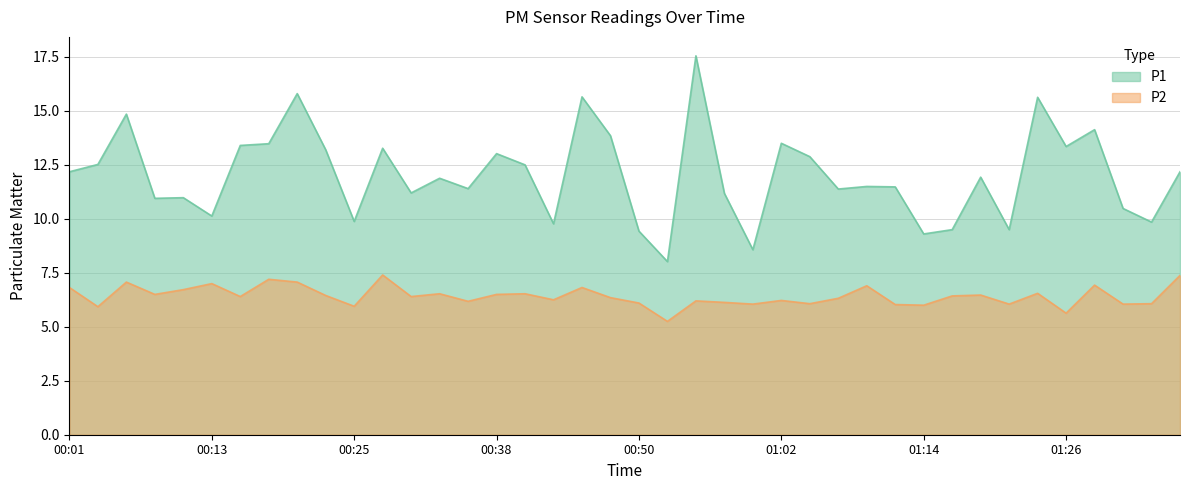

Does the chart have visible grid lines?

Yes